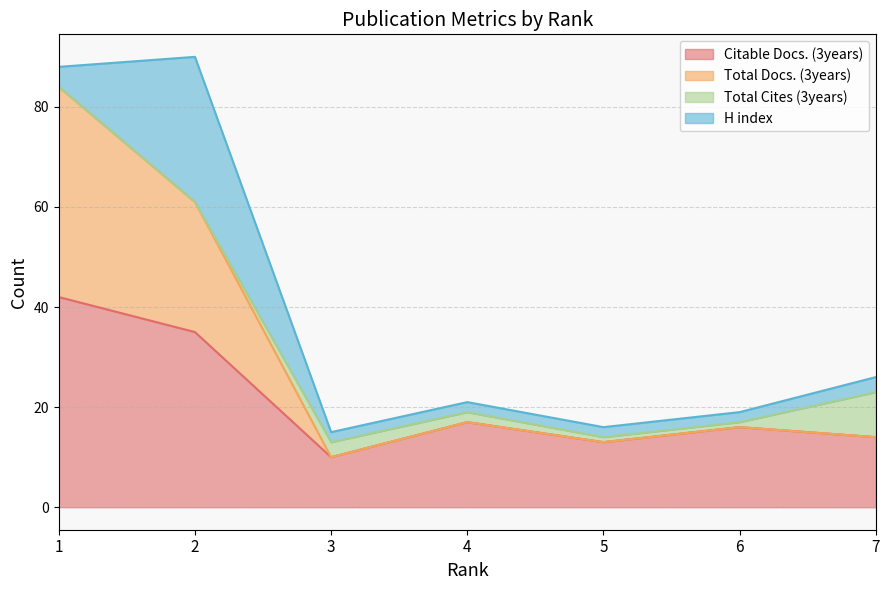

What is the average value of the Citable Docs. (3years) series?

21